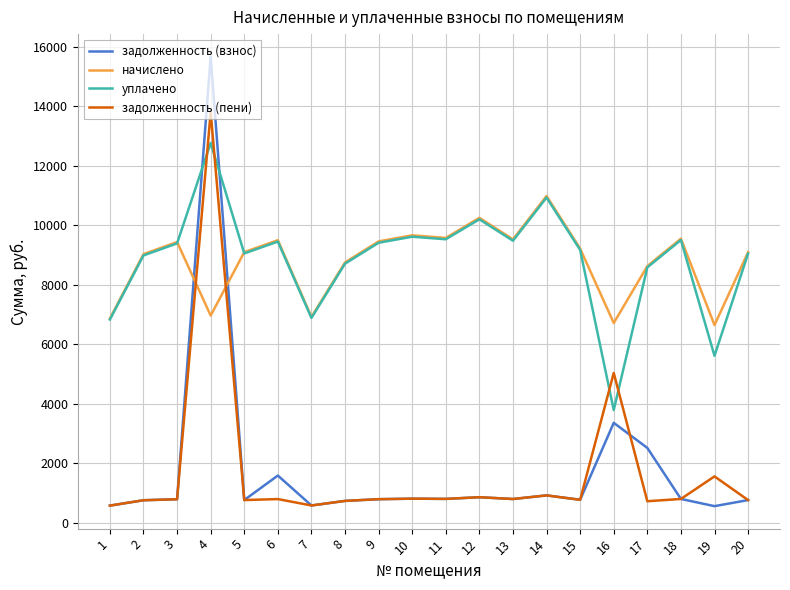

Which category has the highest value across all series?

4